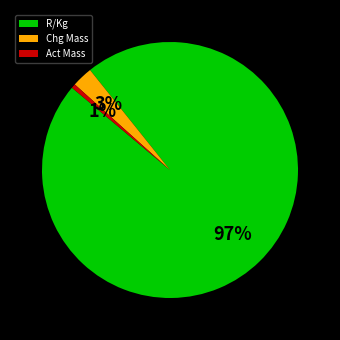

Is it true that R/Kg is 97% of the pie?

True